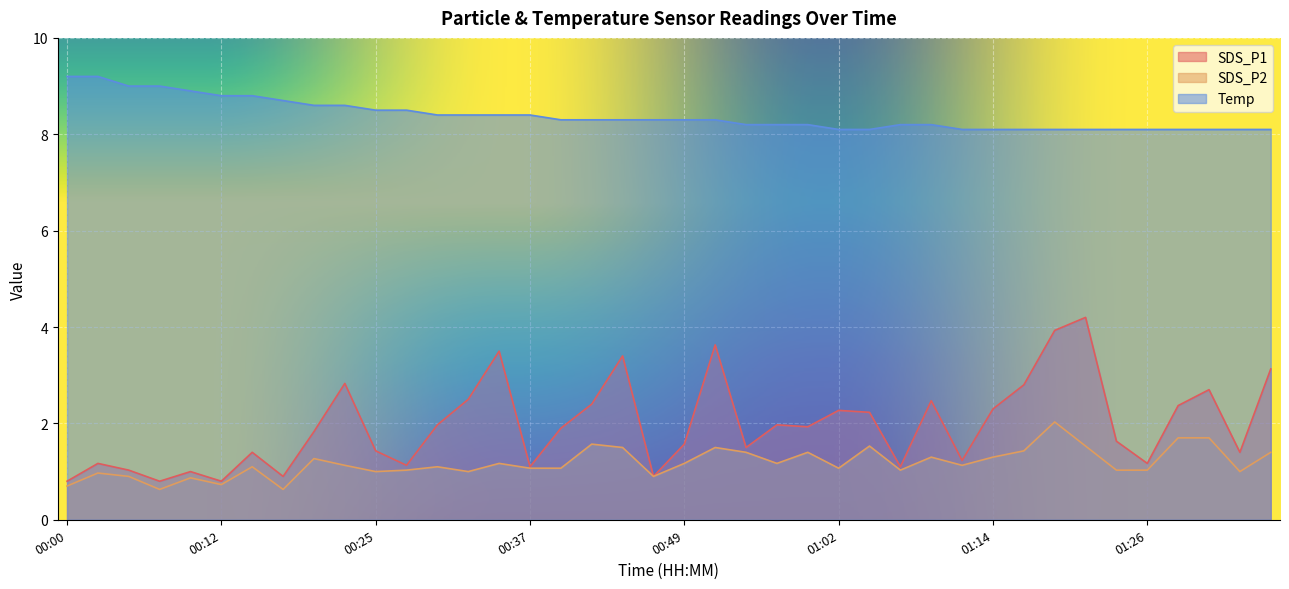

List the labels in order of SDS_P1 value, largest first.

01:21, 01:19, 00:52, 00:35, 00:44, 01:36, 00:22, 01:16, 01:31, 00:32, 01:09, 00:42, 01:29, 01:14, 01:02, 01:04, 00:30, 00:57, 00:59, 00:39, 00:20, 01:24, 00:49, 00:54, 00:25, 00:15, 01:34, 01:11, 00:02, 01:26, 00:27, 00:37, 01:06, 00:05, 00:10, 00:17, 00:47, 00:00, 00:07, 00:12